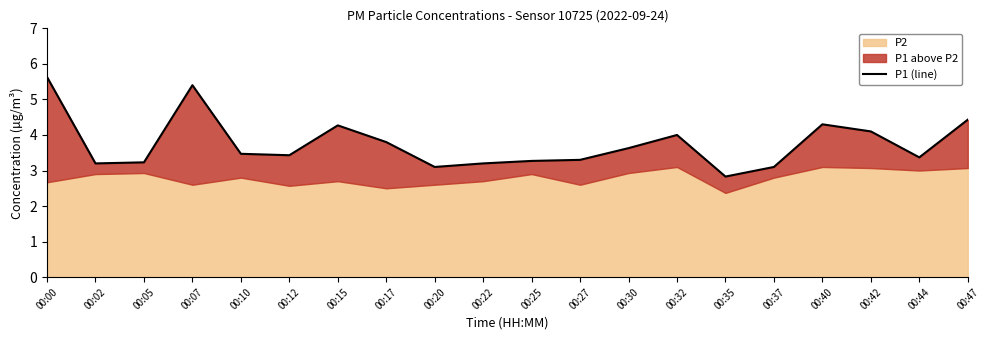

Rank the categories by value from highest to lowest.

00:00, 00:07, 00:47, 00:40, 00:15, 00:42, 00:32, 00:17, 00:30, 00:10, 00:12, 00:44, 00:27, 00:25, 00:05, 00:02, 00:22, 00:20, 00:37, 00:35